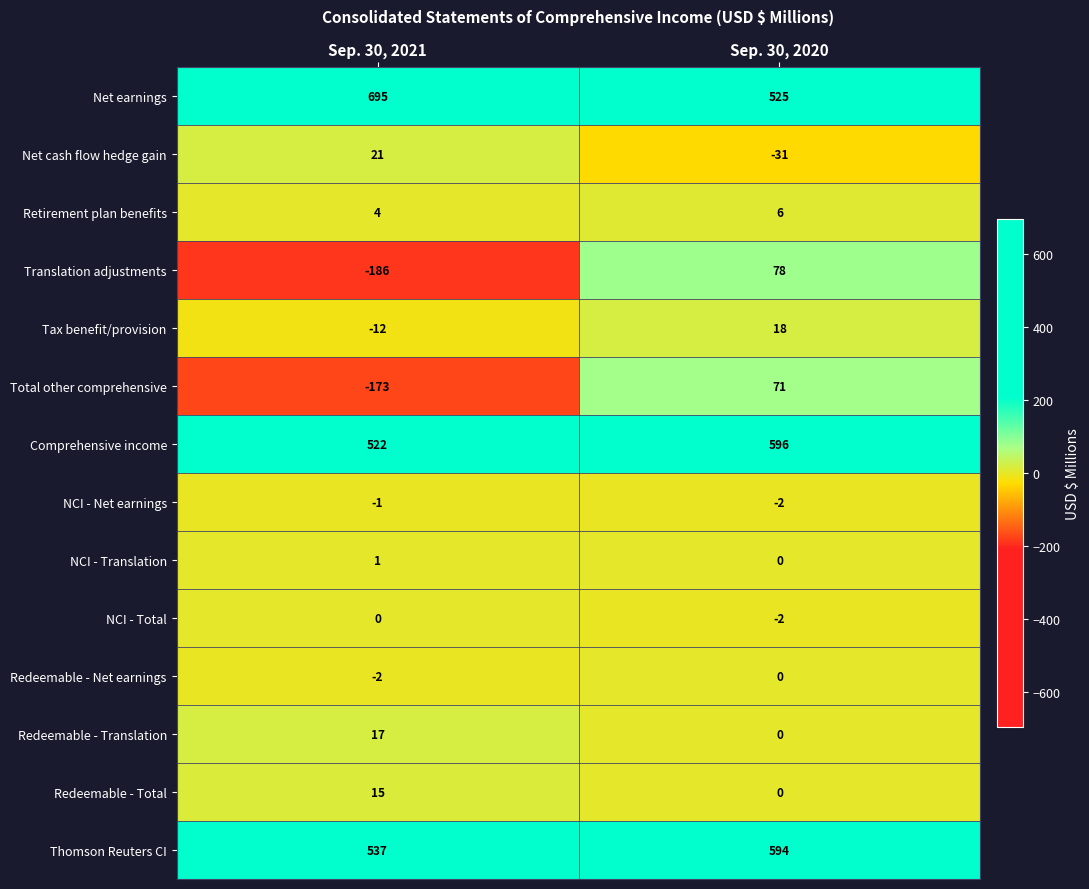

At how many categories does at least one series exceed 16?

2